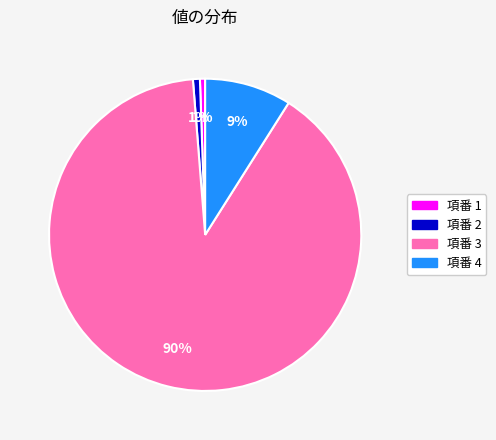

To the nearest percent, what is the average slice percentage?

25%